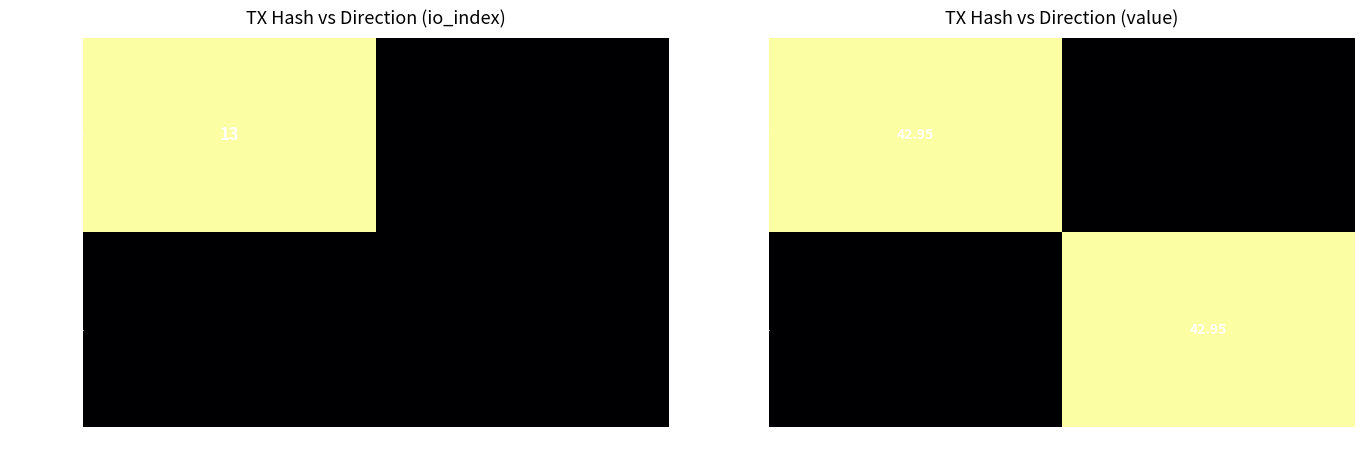

True or false: 5f7762a8... has a value of 12.0 at 1.

False